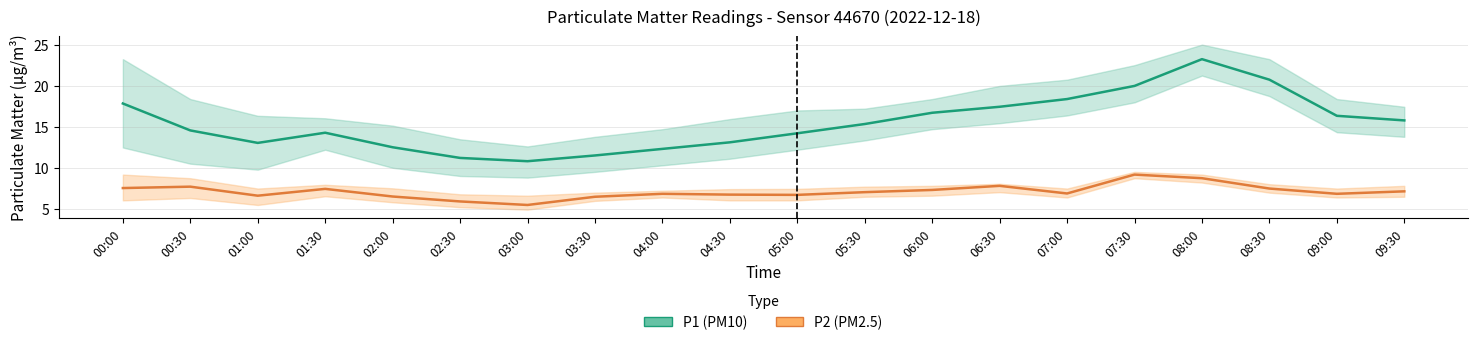

Which category has the lowest value in the P2 (PM2.5) series?

03:00